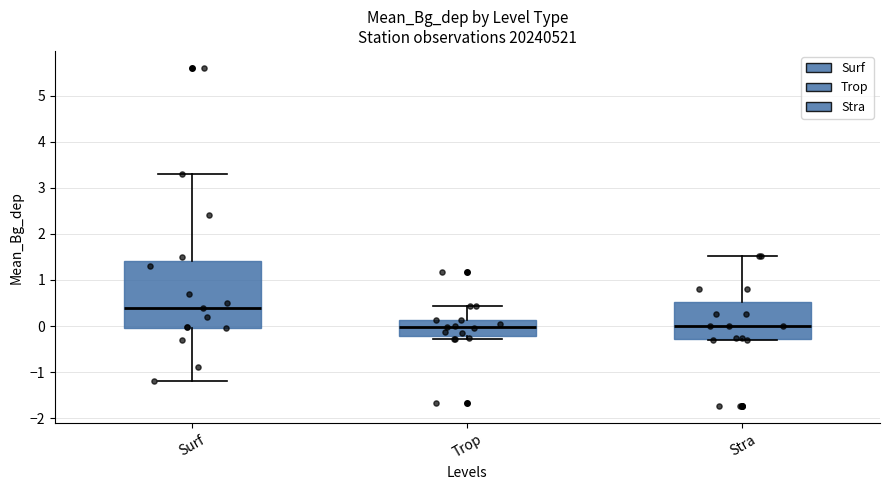

Reading left to right, read every box against the y-axis: the position of its median line, the range the box covers, and the ends of its whiskers. The values are not printed on the chart, so give them approximately, as read against the axis.

Surf: median 0.4, box 0.0 to 1.4, whiskers -1.2 to 3.3
Trop: median 0.0, box -0.2 to 0.1, whiskers -0.3 to 0.4
Stra: median 0.0, box -0.3 to 0.5, whiskers -0.3 to 1.5